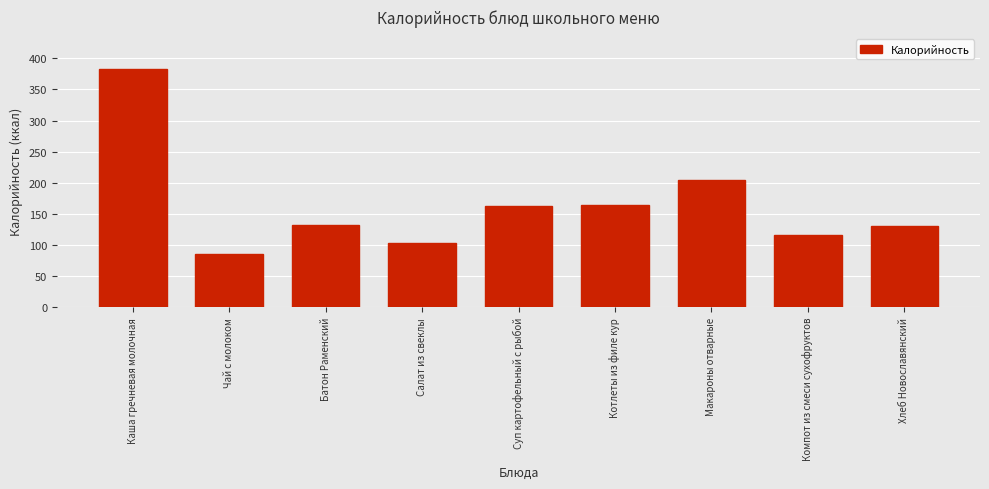

Reading left to right, what are all the values shown in this chart?

382.0	86.0	132.5	103.0	163.0	165.0	204.0	116.0	130.0